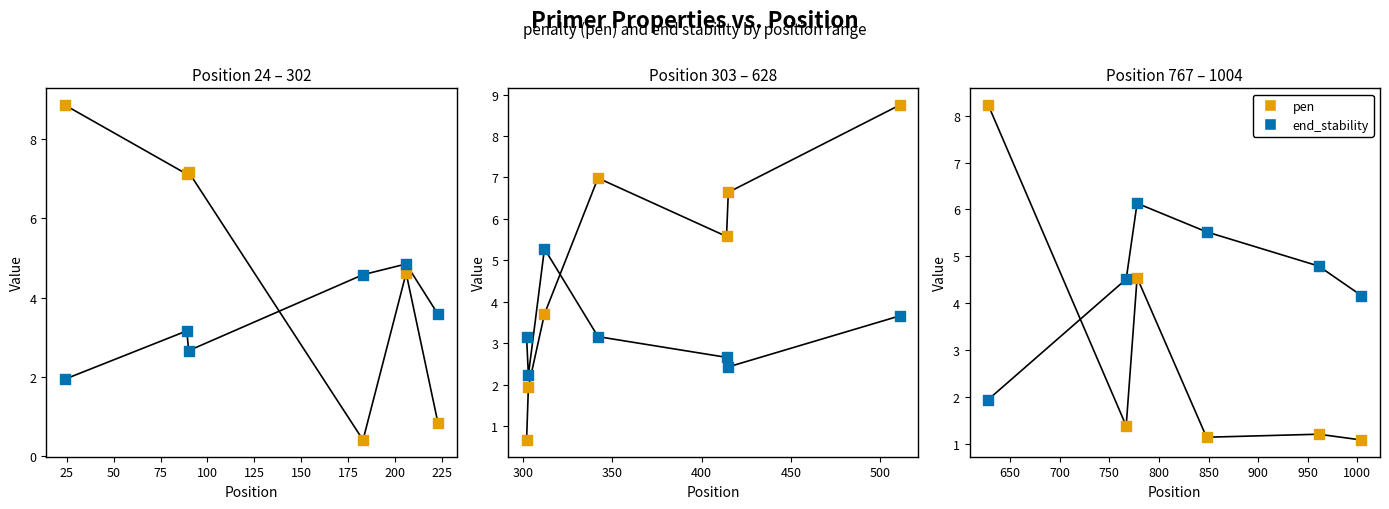

Which series contains the lowest Y value?

pen